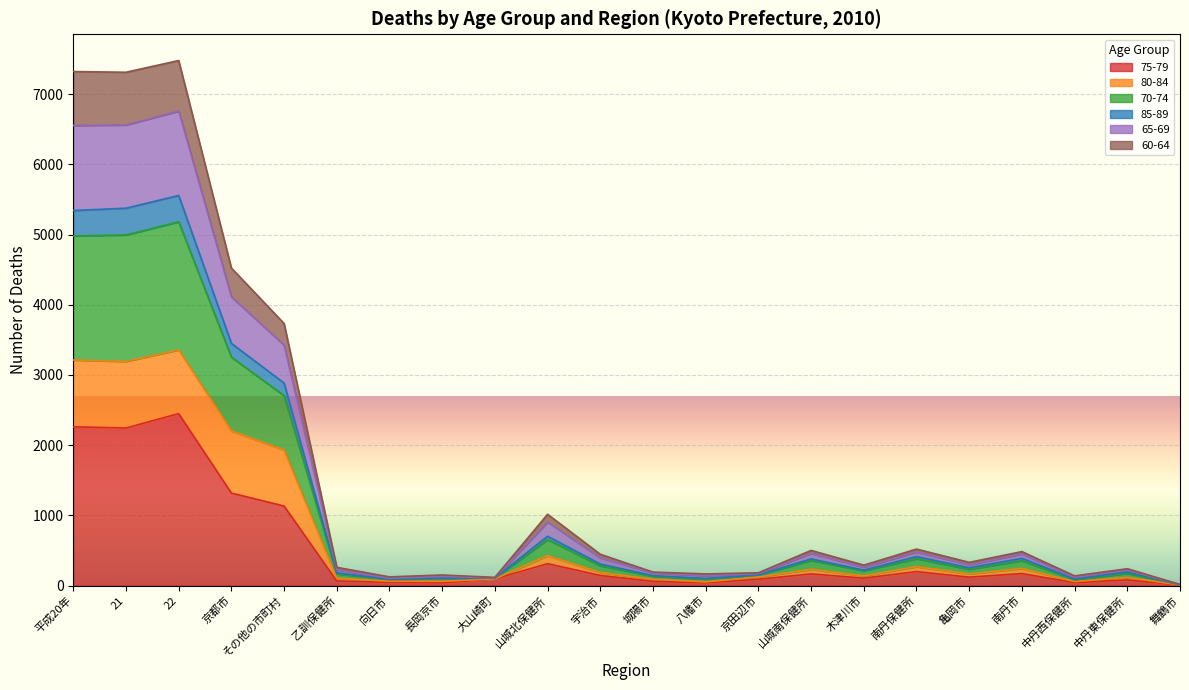

True or false: 65-69 has a value of 142 at 長岡京市.

False